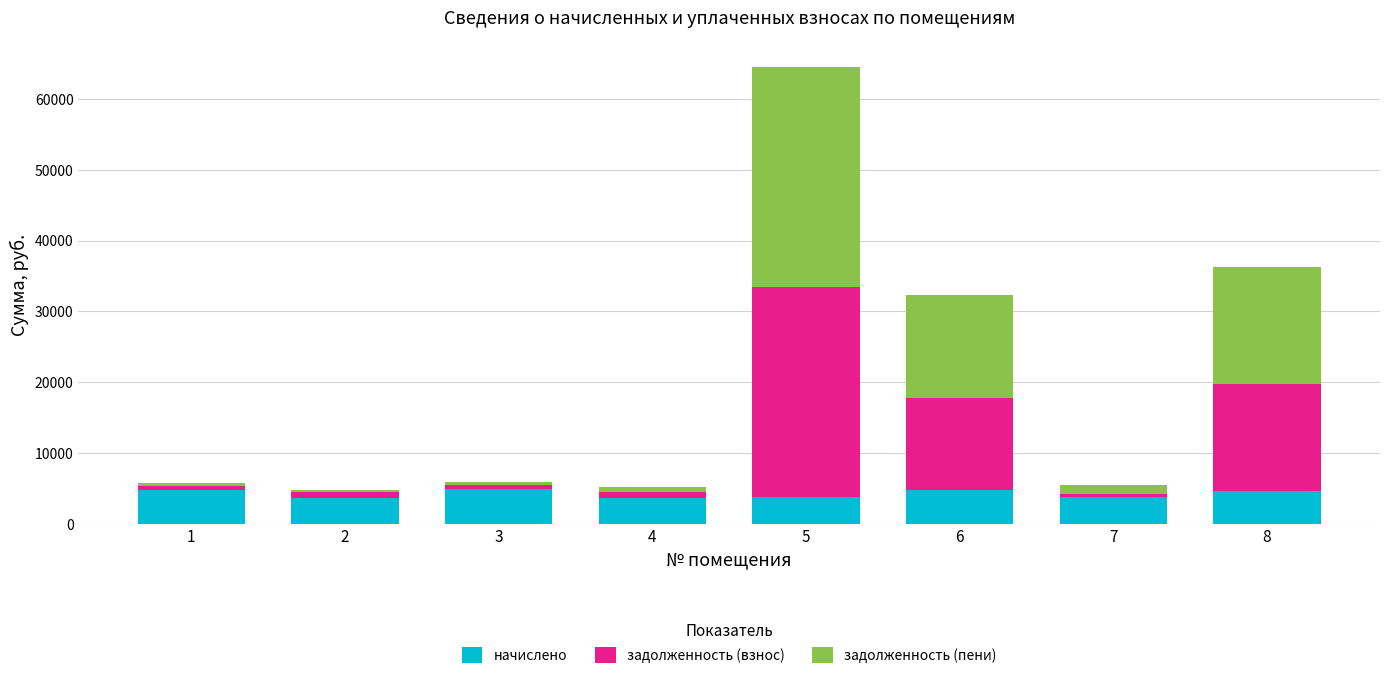

The value of начислено at 7 is 6361.0. True or false?

False